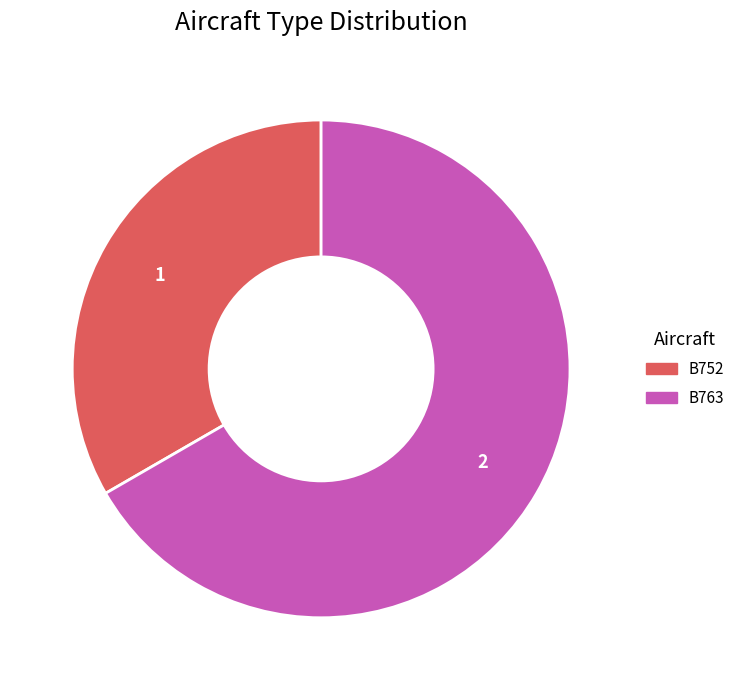

Do B752 and B763 together represent more than half of the pie?

Yes